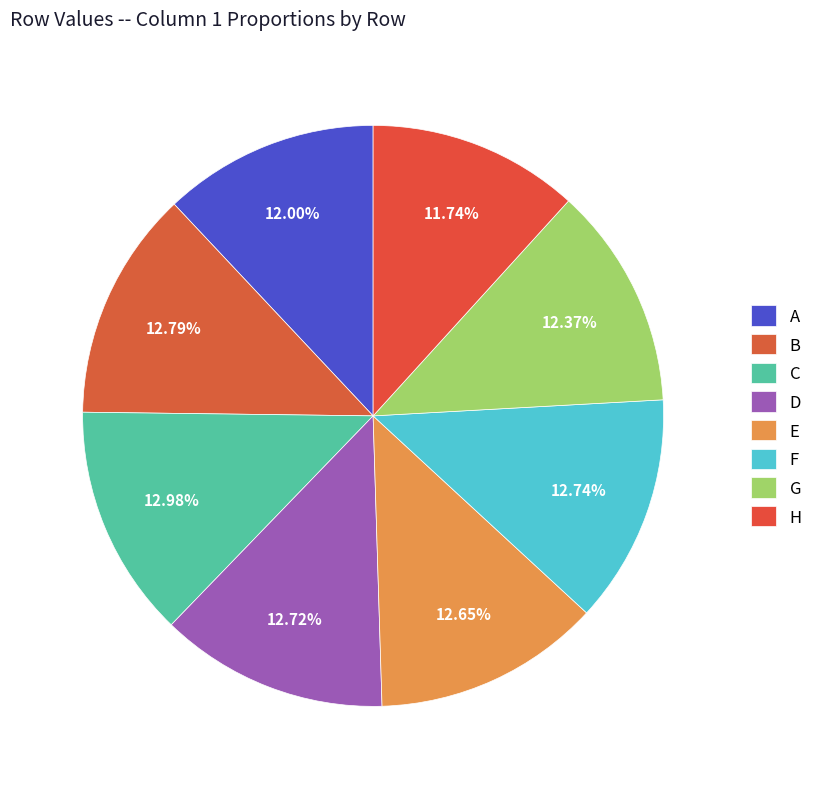

Count the number of slices in the pie.

8